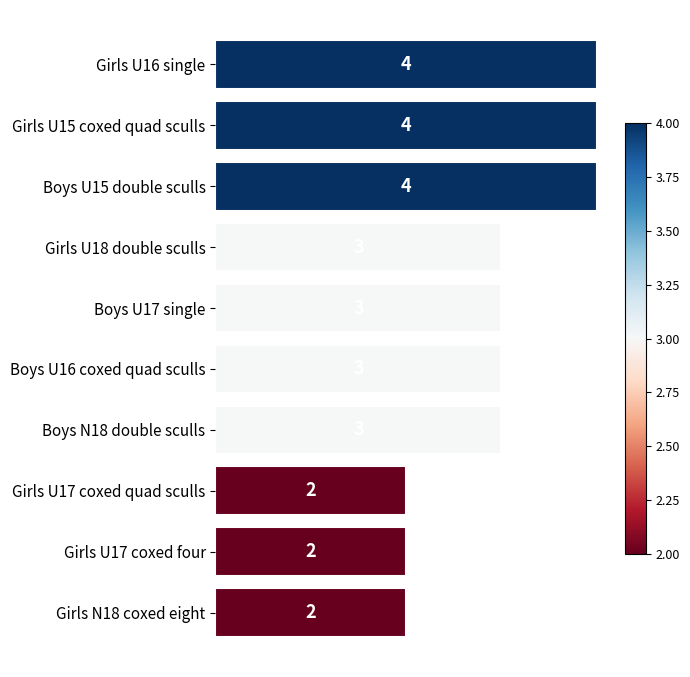

True or false: the data shows 1 at Girls U17 coxed quad sculls.

False